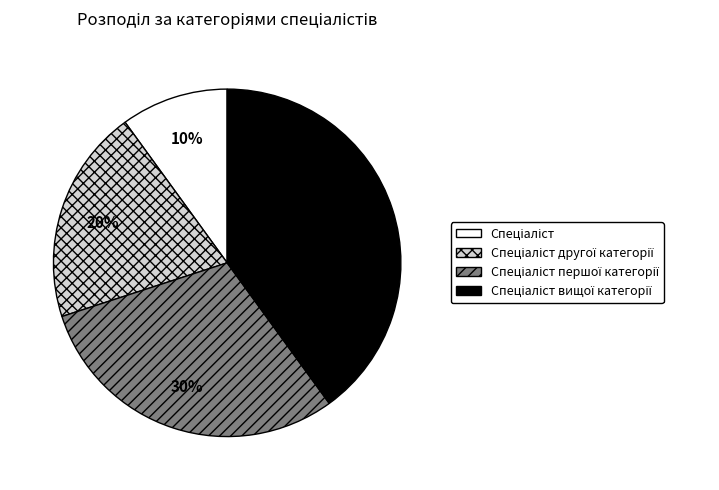

To the nearest percent, what is the difference between the largest and smallest slice percentages?

30%